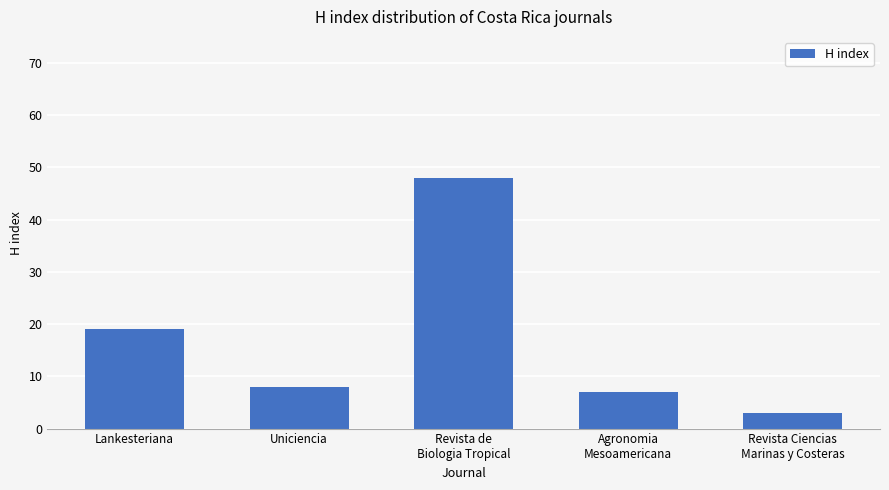

Reading right to left, what are all the values shown in this chart?

3	7	48	8	19